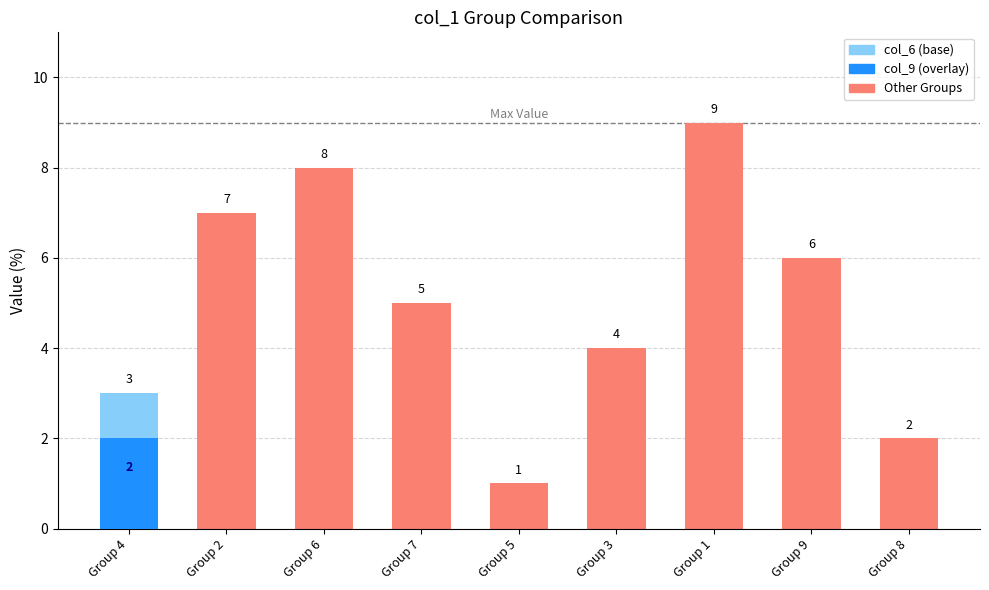

Reading right to left, transcribe all the data shown in this chart.

2	6	9	4	1	5	8	7	3